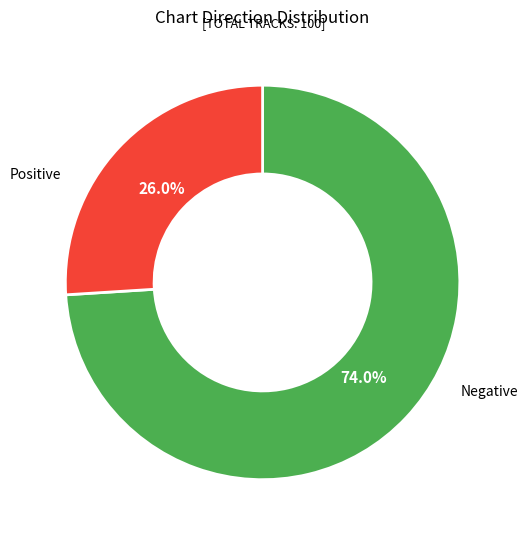

Is there a majority slice in this chart?

Yes